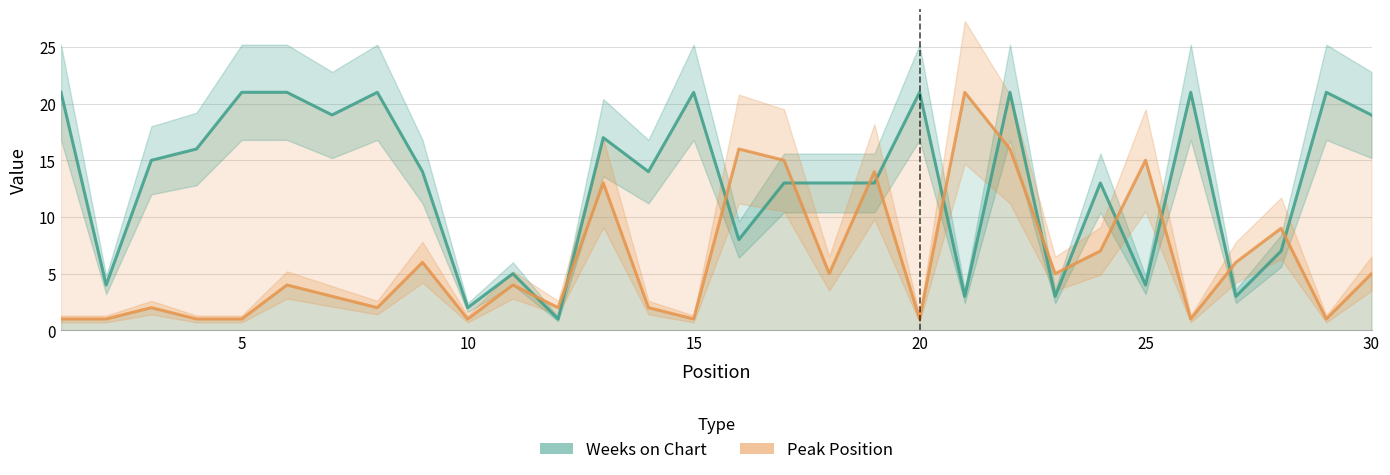

What is the sum of all Peak Position values?

181